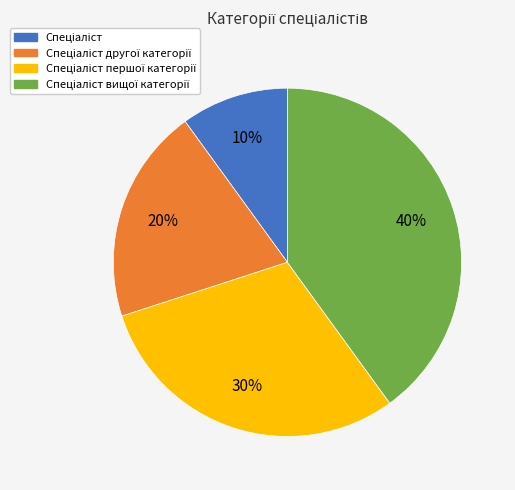

To the nearest percent, what is the average slice percentage?

25%